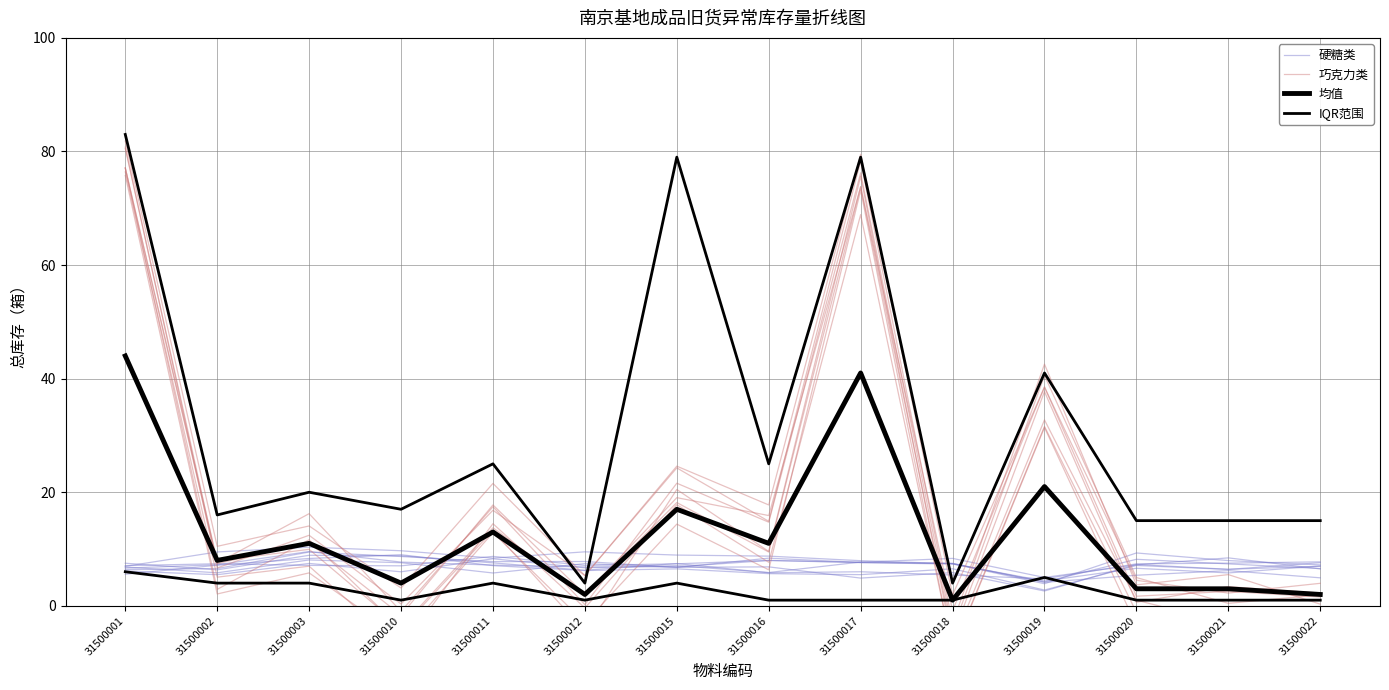

How many data points in IQR范围 are above 20?

6